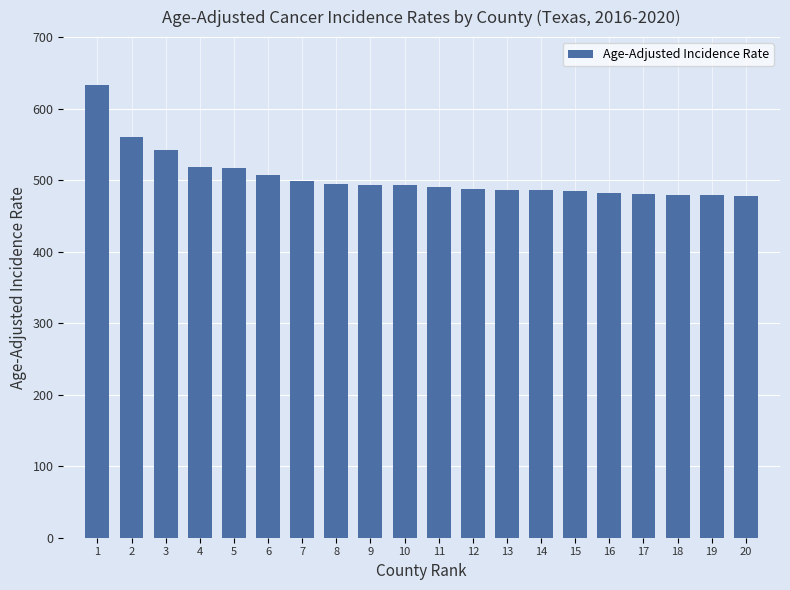

What is the change in value from 2 to 13?

-73.6